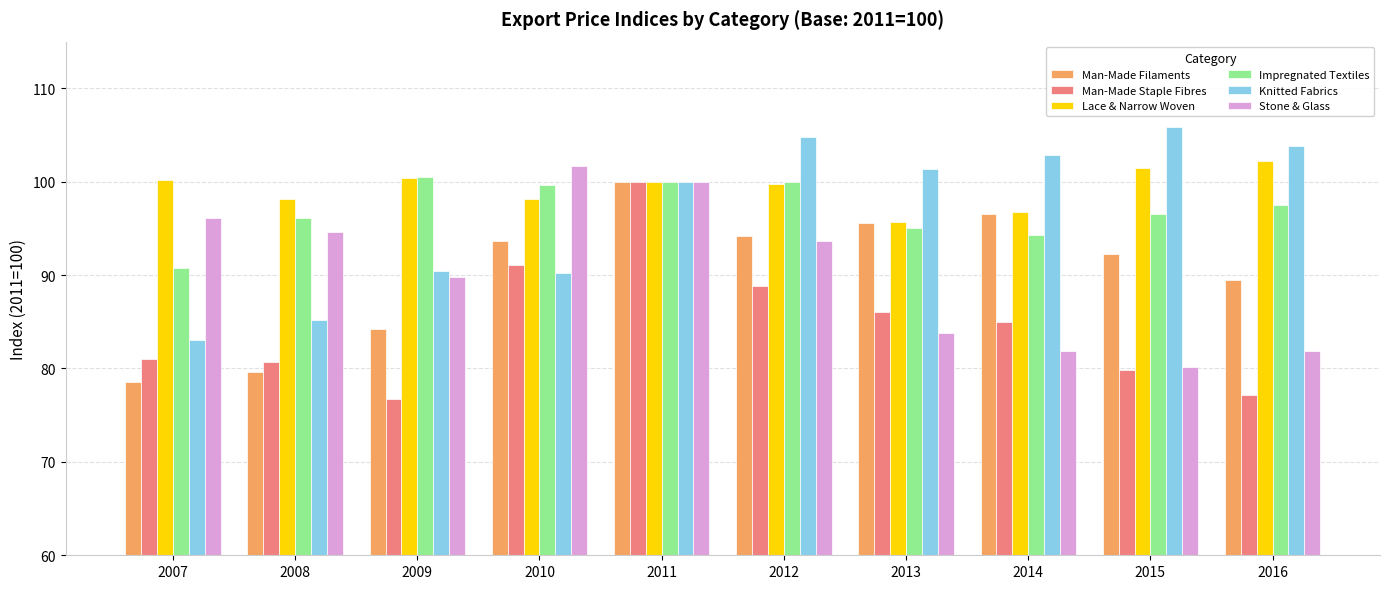

How many distinct data groups are displayed?

6